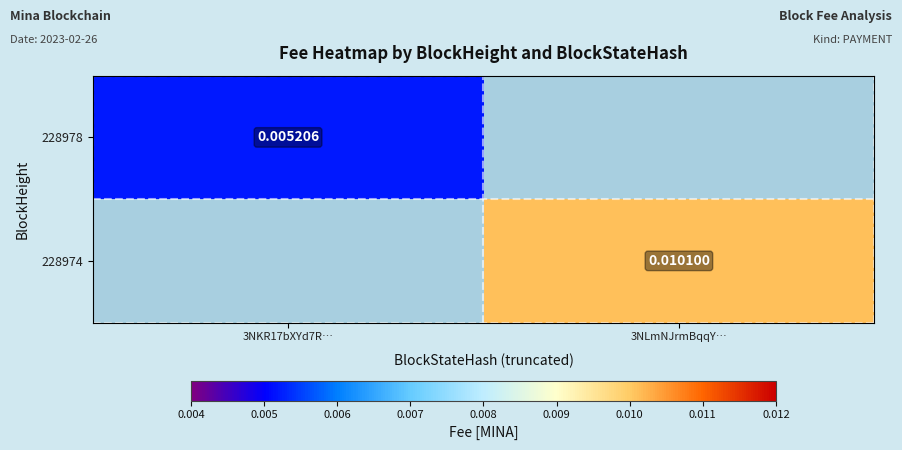

Which category has the lowest value in the 228978 series?

3NKR17bXYd7R…